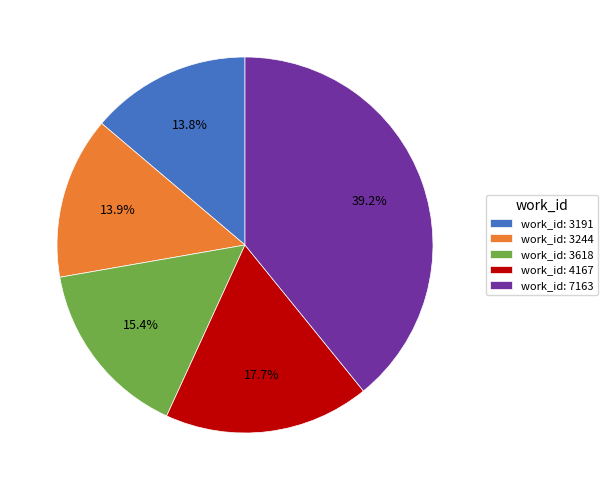

Combined, do work_id: 7163 and work_id: 3191 account for over 50%?

Yes